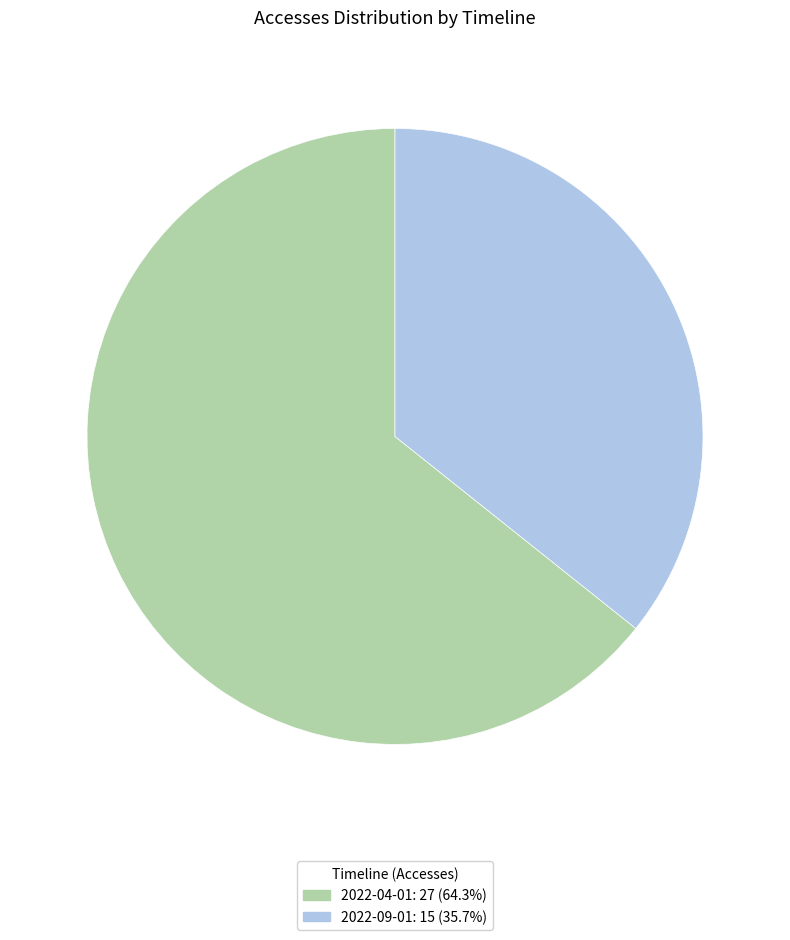

Does any single category account for the majority?

Yes